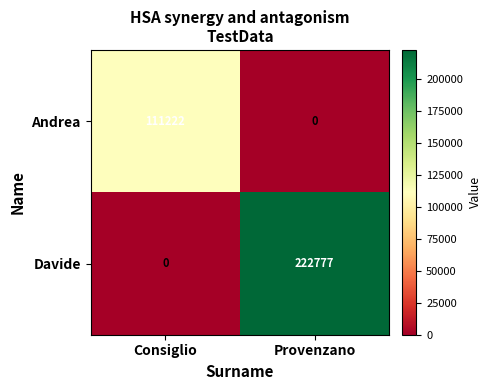

At Provenzano, list the series in order from smallest to largest.

Andrea, Davide